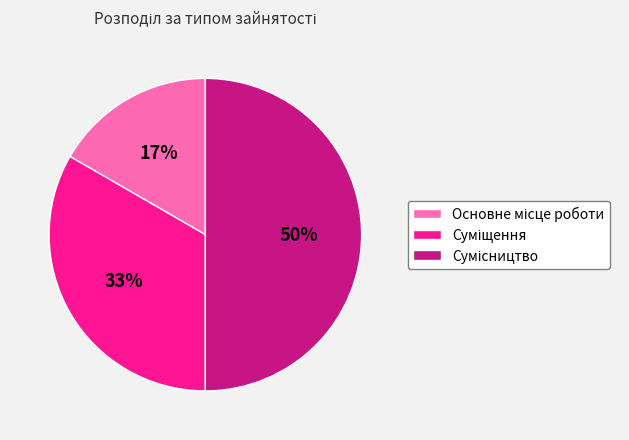

To the nearest percent, what is the average slice percentage?

33%